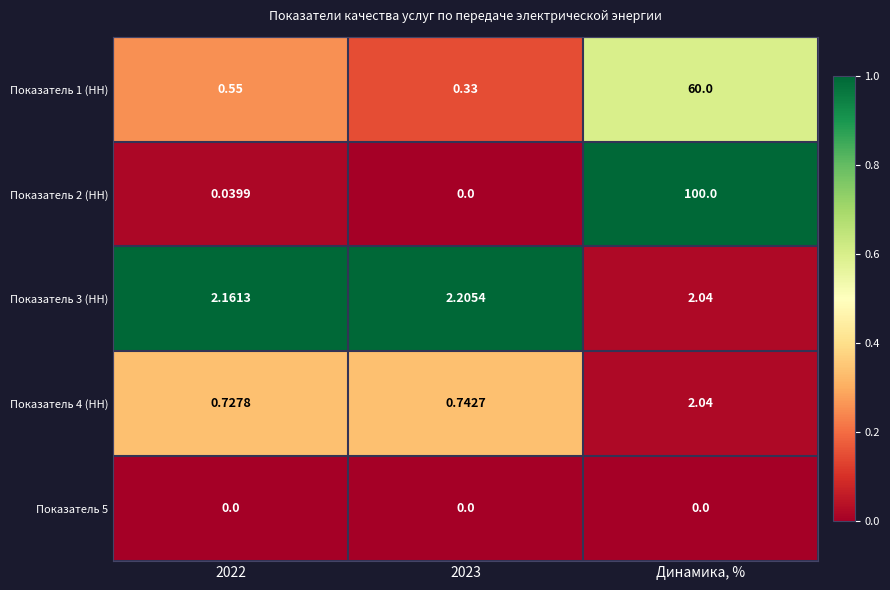

At which category is the sum across all series the highest?

Динамика, %